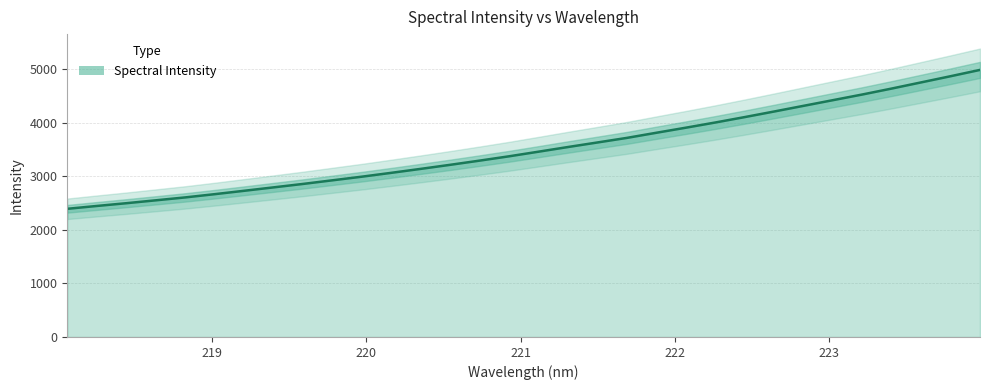

Reading right to left, list all the values displayed in this chart.

4983.7	4866.0	4751.0	4636.1	4525.0	4419.2	4313.2	4207.3	4103.1	4002.2	3905.3	3810.9	3715.3	3629.9	3545.0	3458.0	3371.9	3291.2	3212.9	3137.2	3063.4	2991.5	2923.7	2856.0	2791.8	2727.9	2664.8	2604.4	2550.0	2496.1	2444.6	2391.7